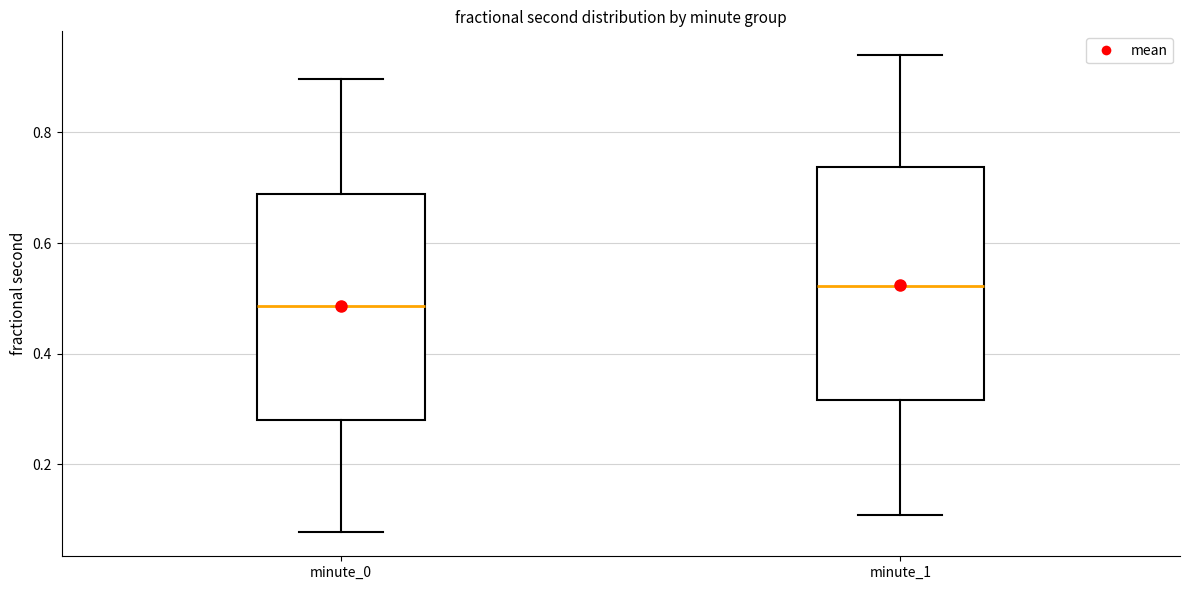

Reading left to right, transcribe this box plot: for each box, give where its median line is, the range the box spans, and where its two whiskers end, as read against the y-axis. The values are not printed on the chart, so give them approximately, as read against the axis.

minute_0: median 0.48, box 0.28 to 0.68, whiskers 0.08 to 0.90
minute_1: median 0.52, box 0.32 to 0.74, whiskers 0.10 to 0.94